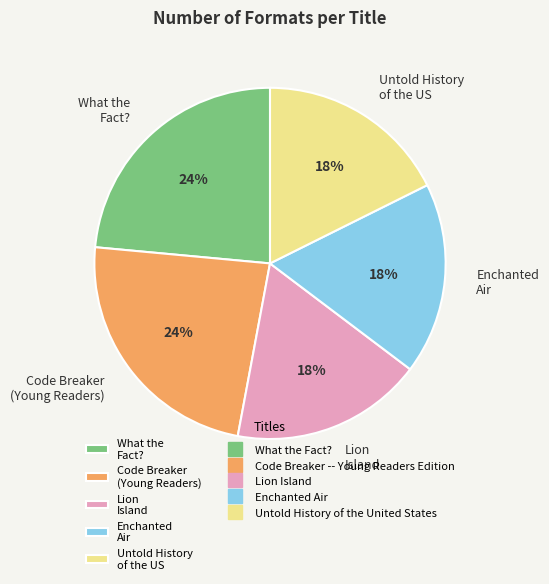

True or false: Enchanted Air accounts for 6% of the total.

False